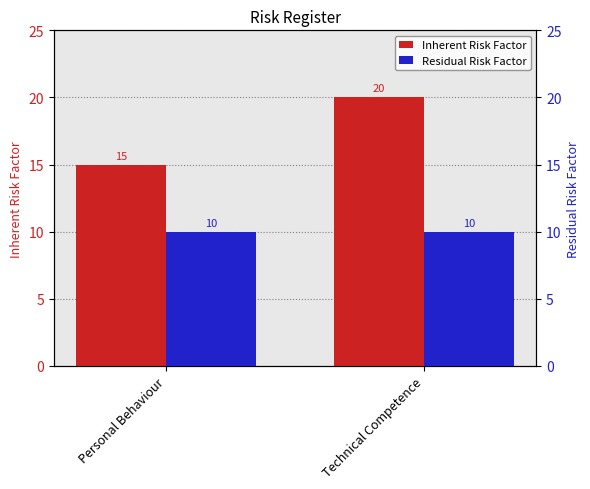

Which has a higher value, Technical Competence or Personal Behaviour?

Technical Competence